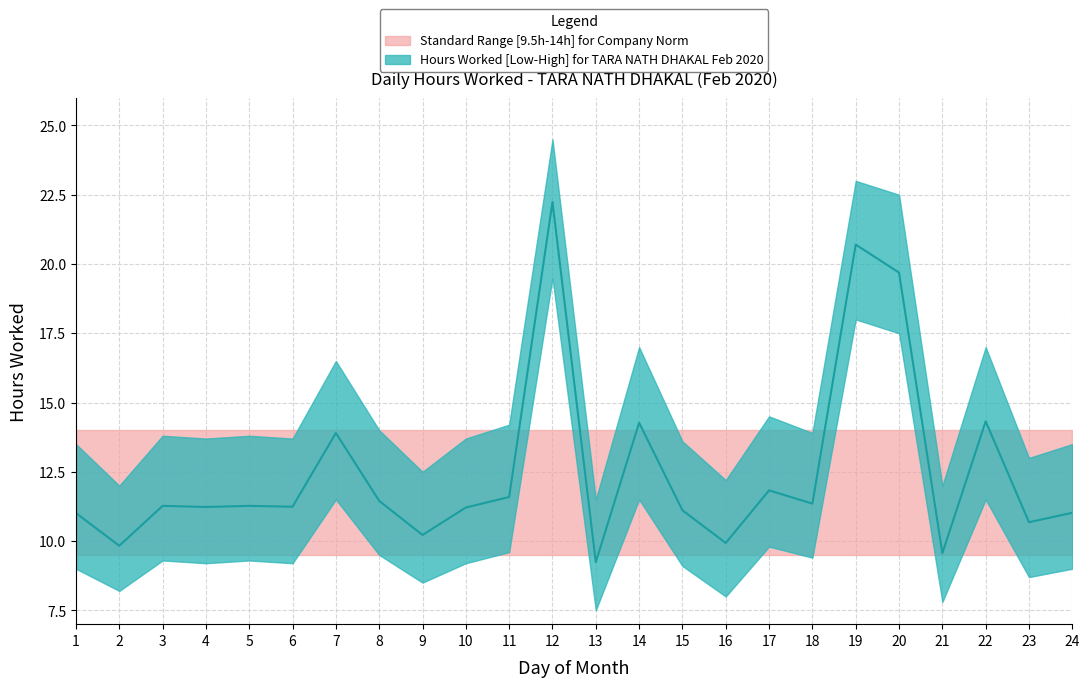

Where is flat_upper nearest to the value 14?

1